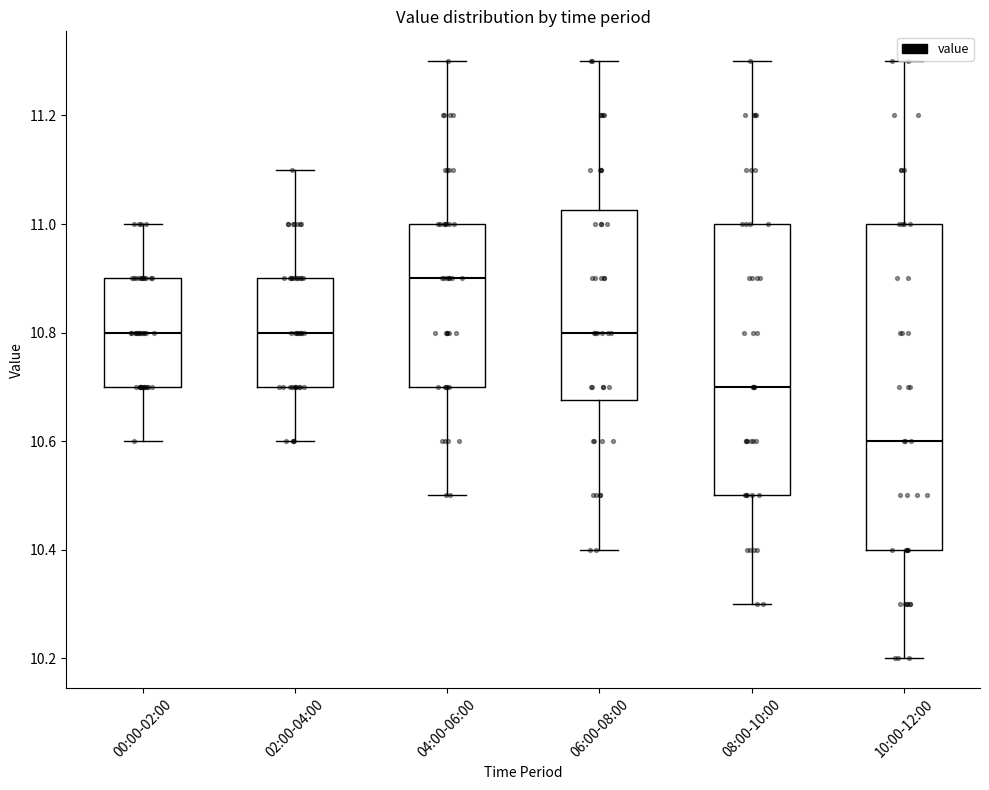

Which box has the lowest median line?

10:00-12:00